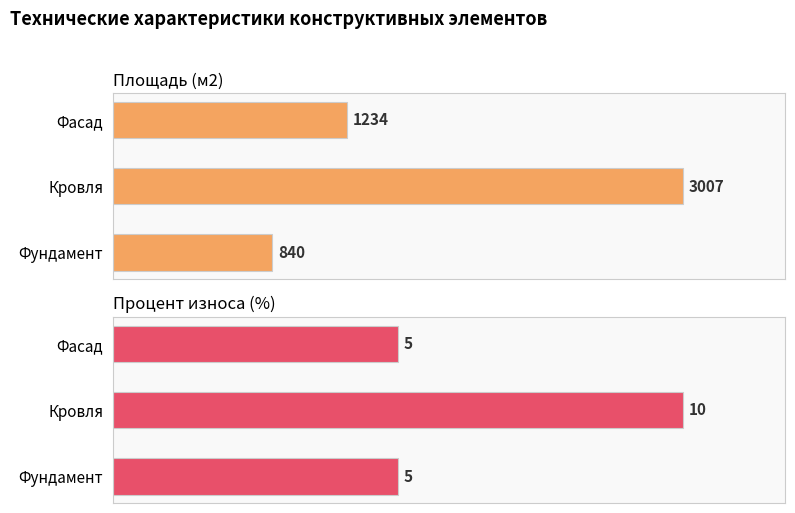

The Процент износа (%) series shows 9 at Фундамент. True or false?

False